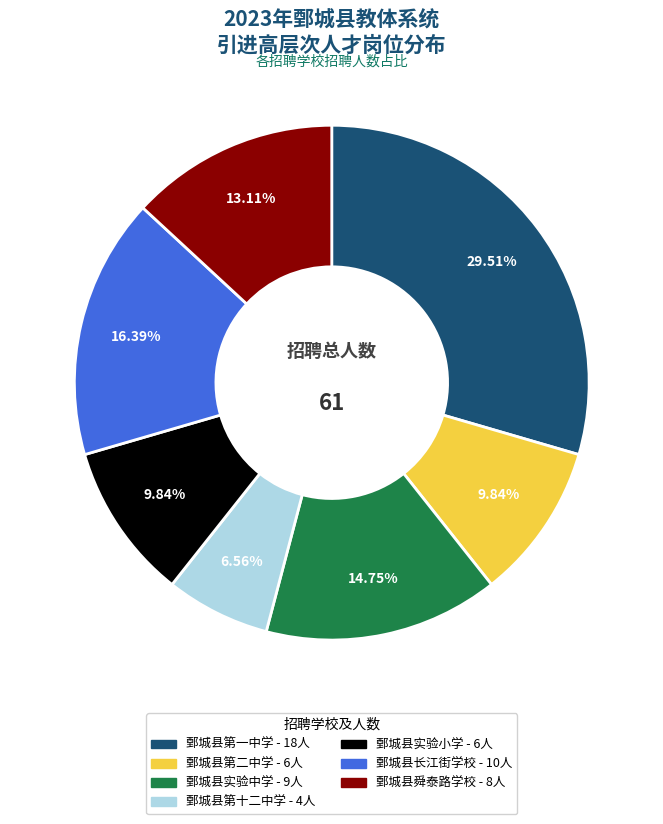

Does any single category account for the majority?

No